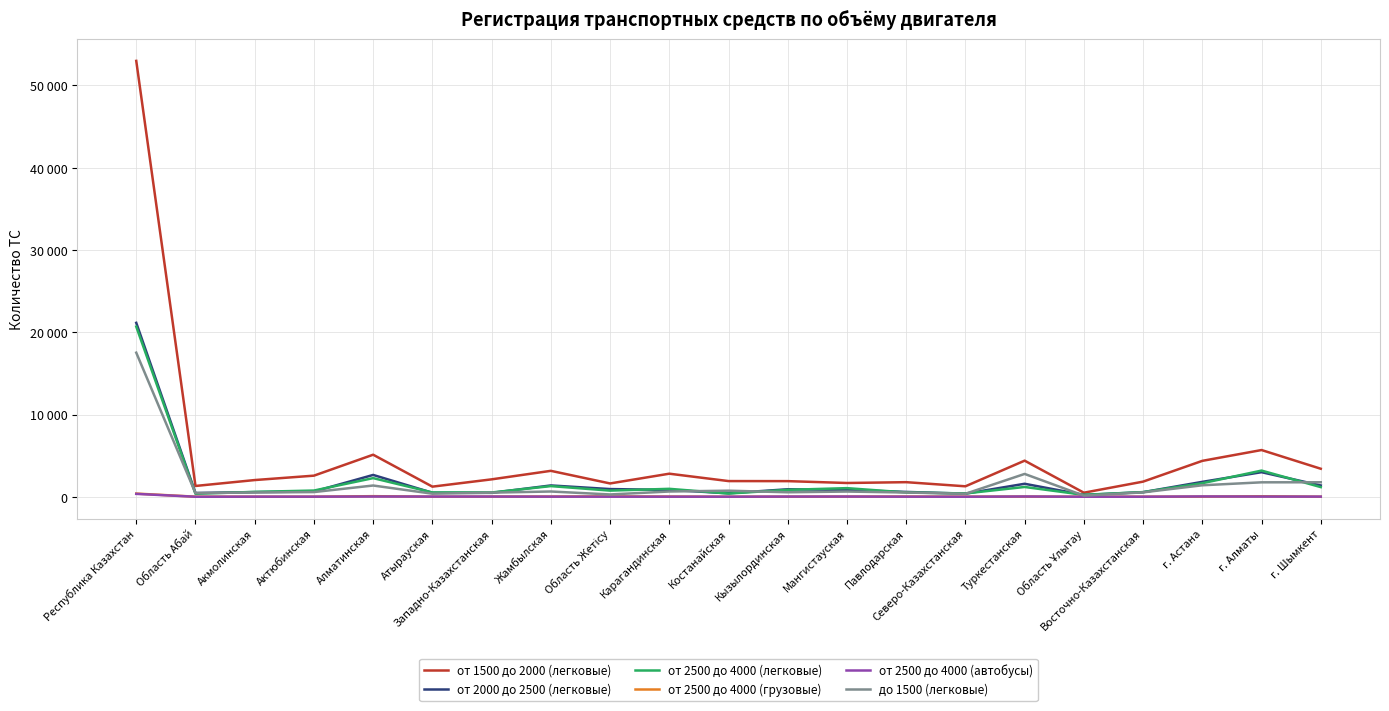

Where does the до 1500 (легковые) series first go above 569?

Республика Казахстан